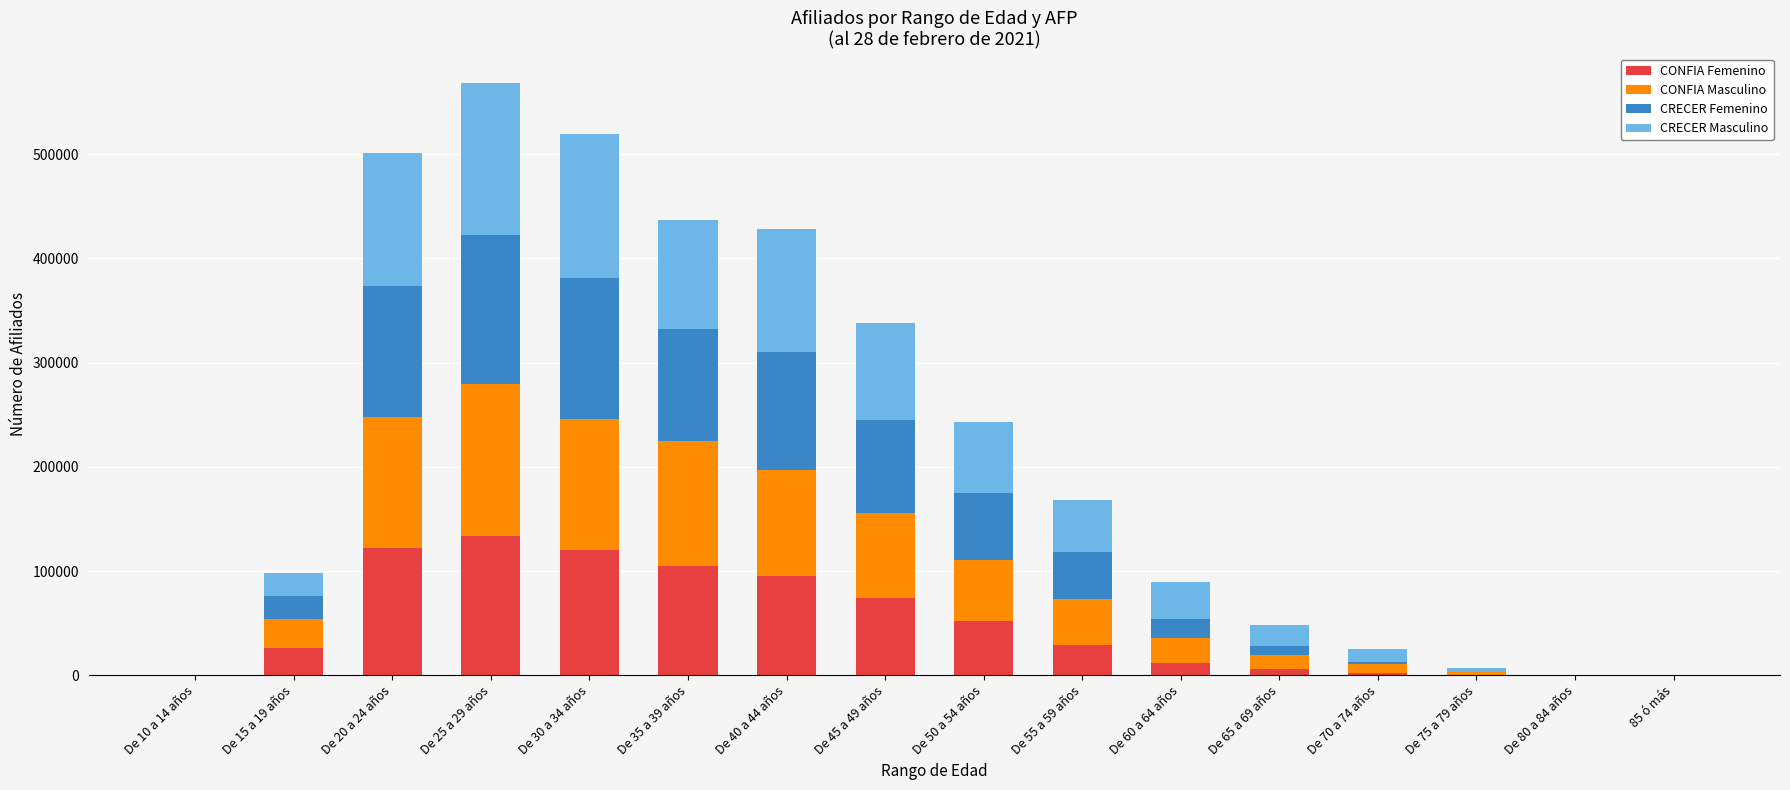

At which category is the sum across all series the highest?

De 25 a 29 años